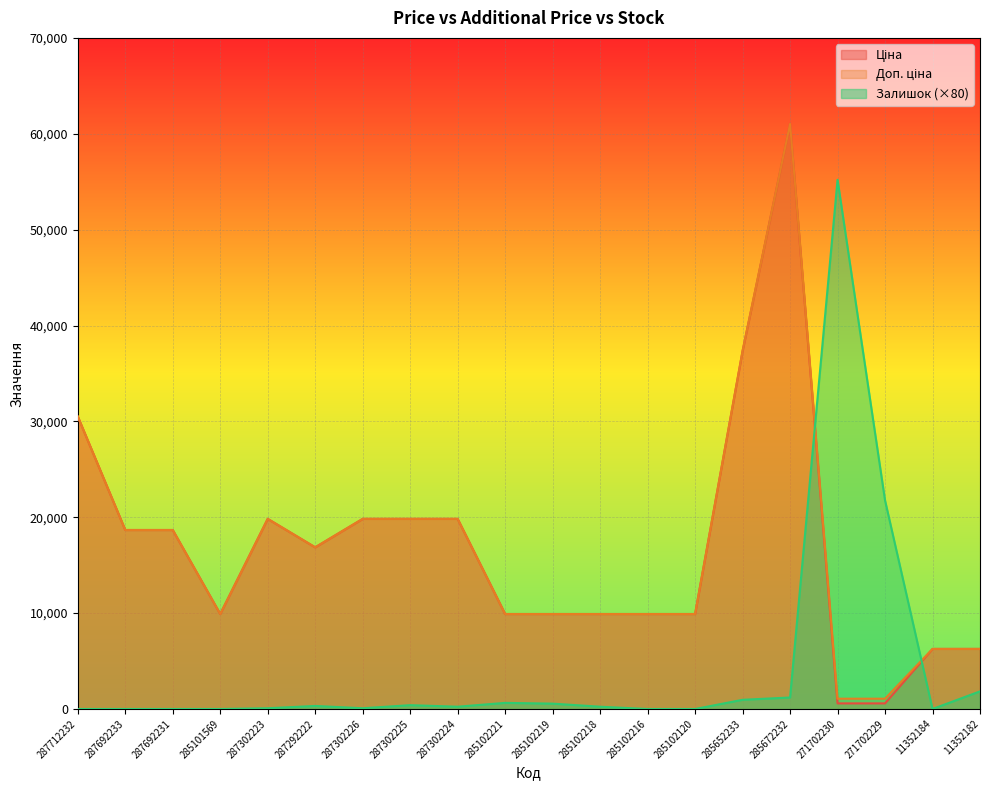

Which series has the largest range (max minus min)?

Ціна